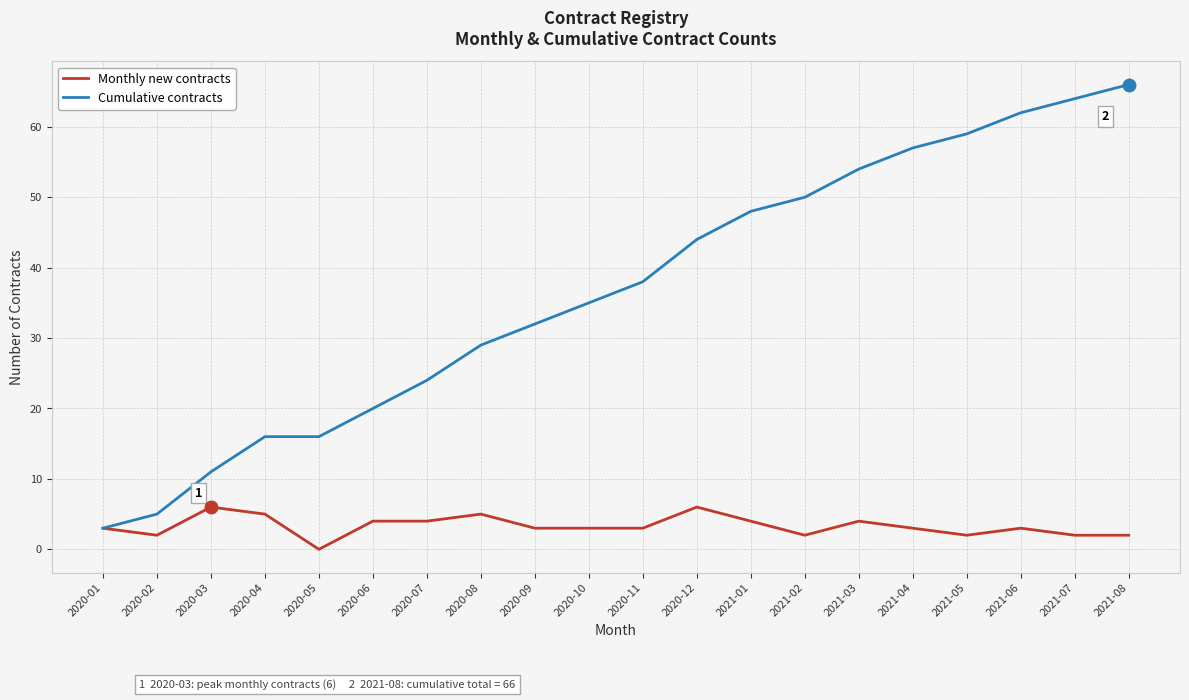

Where is the first local maximum for Monthly new contracts?

2020-03